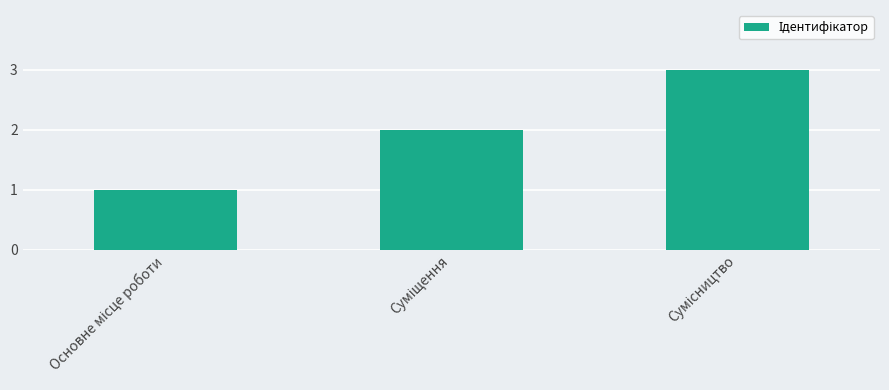

What is the maximum value shown in the chart?

3